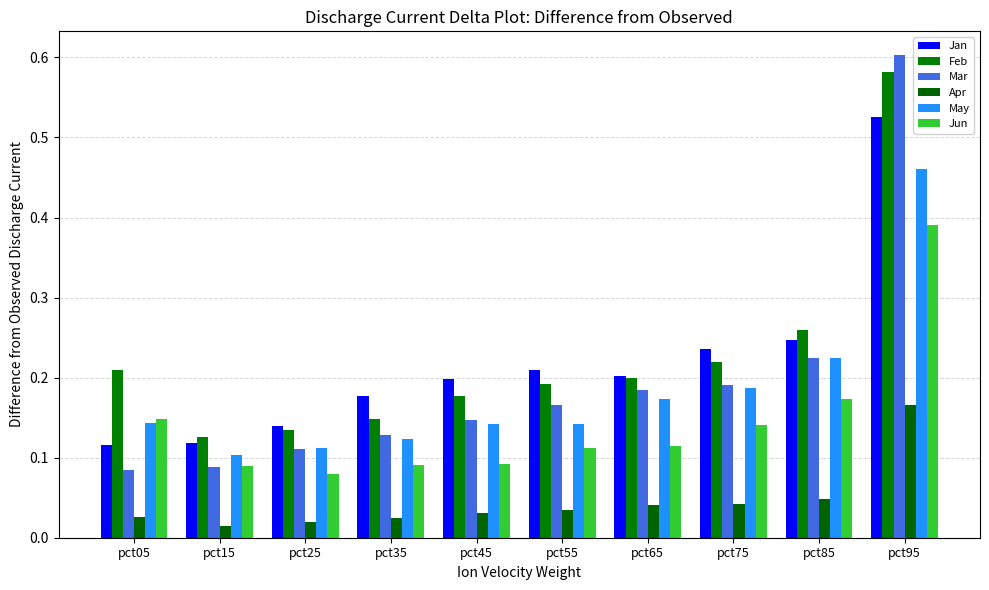

Count the number of categories in the chart.

10